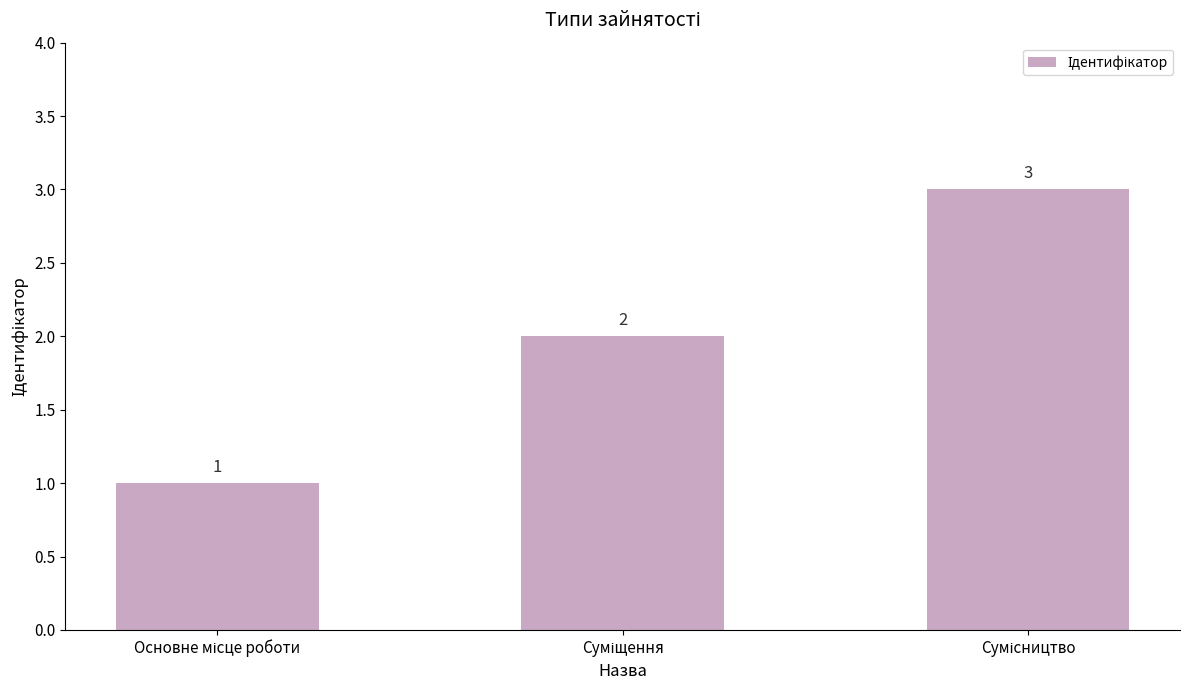

What is the greatest value displayed?

3